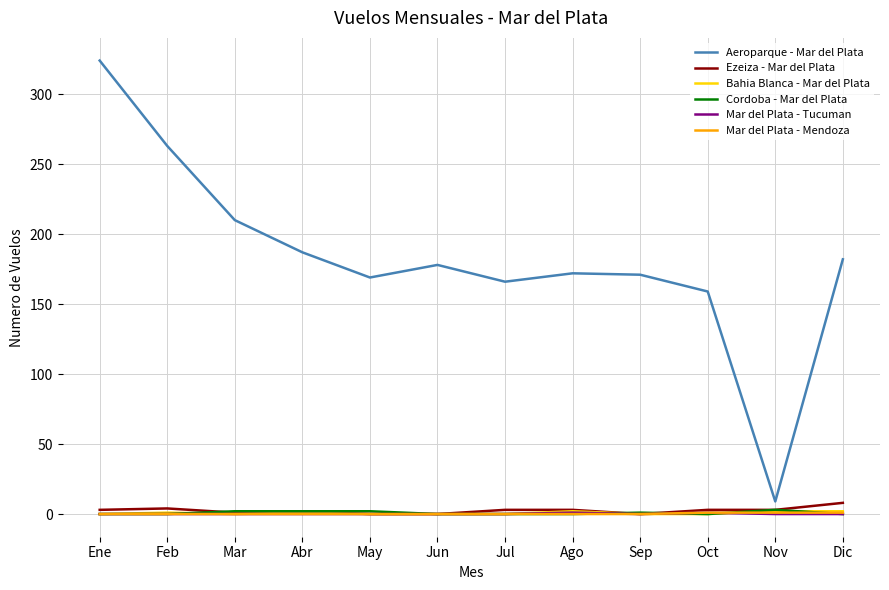

True or false: Ezeiza - Mar del Plata has more than 0 points higher than both neighbors.

True